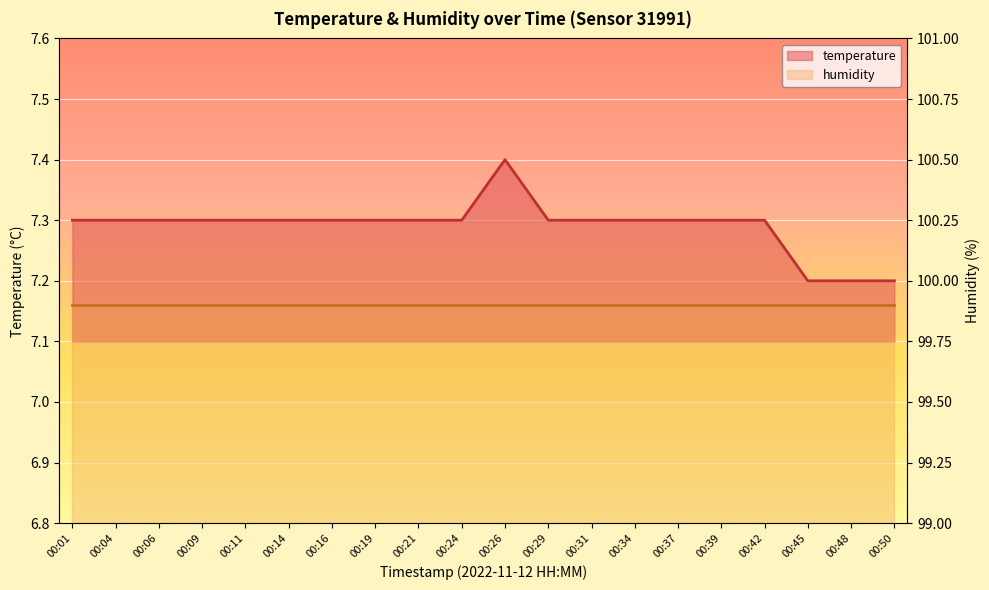

What is the difference between the second highest and second lowest values?

0.1